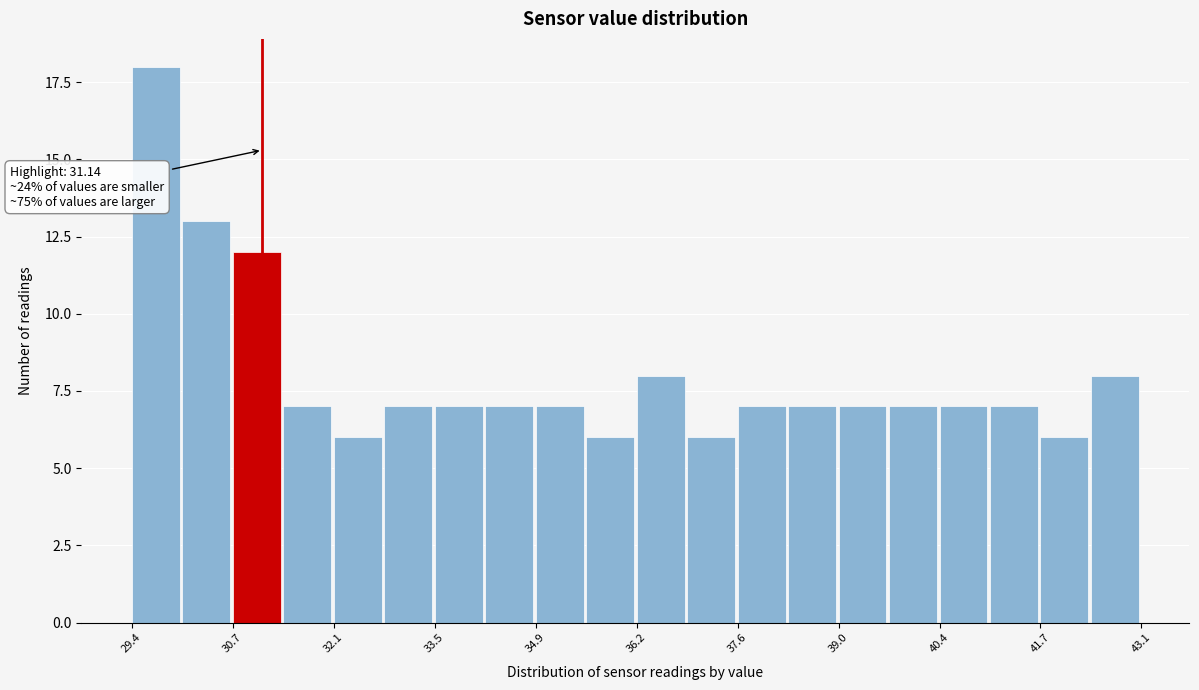

Around what value on the x-axis is the tallest bar? Give the approximate position of its centre, as read against the axis.

29.6